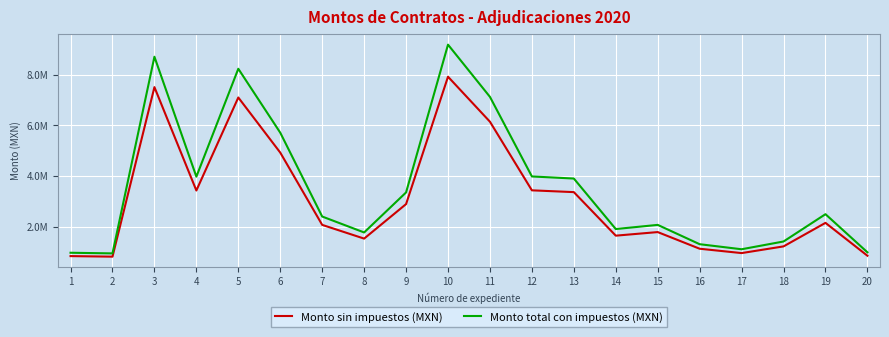

What are all the series names shown in the legend?

Monto sin impuestos (MXN), Monto total con impuestos (MXN)